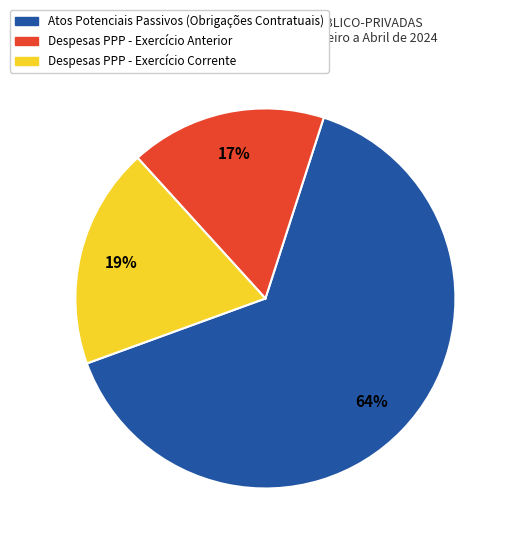

Between Despesas PPP - Exercício Anterior and Atos Potenciais Passivos (Obrigações Contratuais), which is larger?

Atos Potenciais Passivos (Obrigações Contratuais)